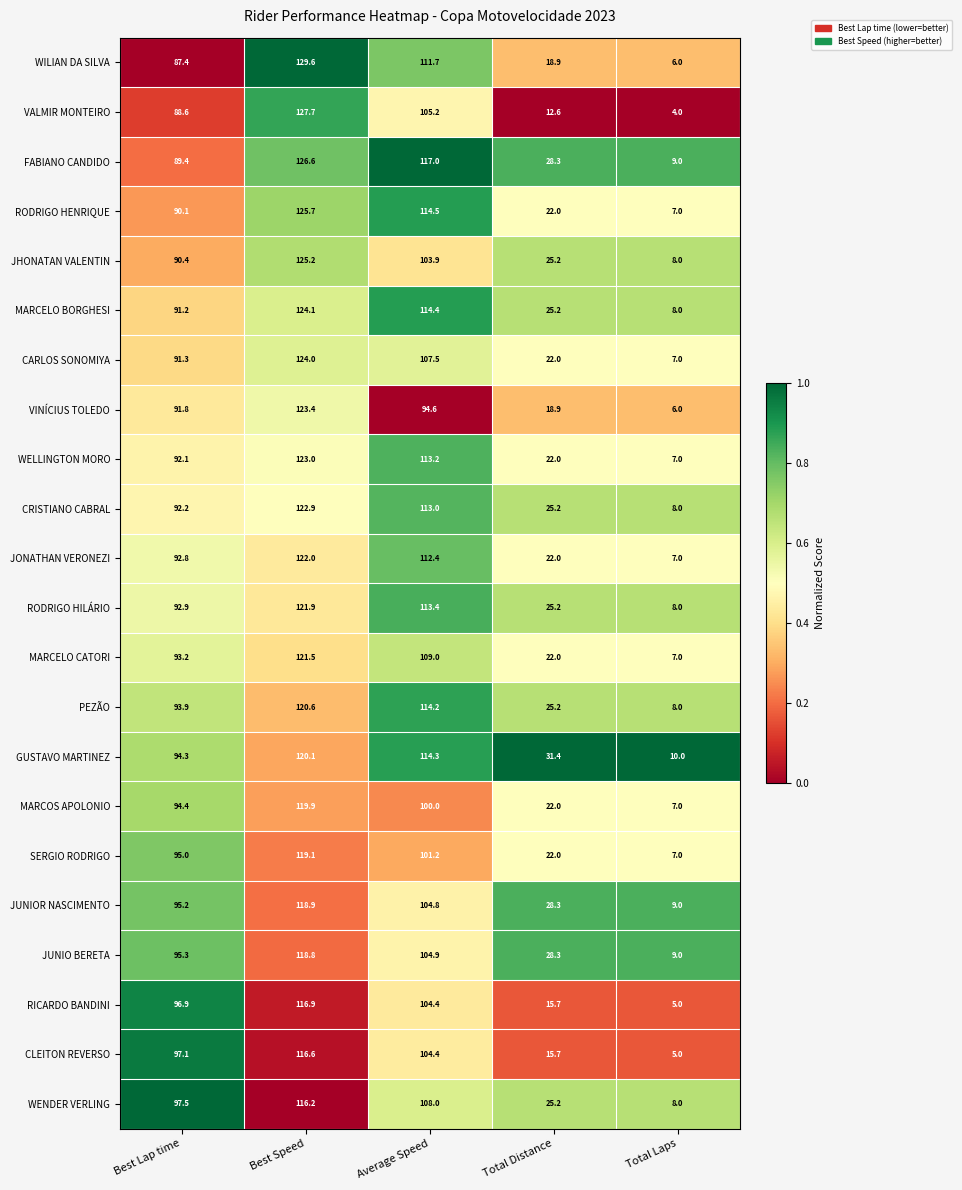

List the series in order of their peak value, lowest first.

WENDER VERLING, CLEITON REVERSO, RICARDO BANDINI, JUNIO BERETA, JUNIOR NASCIMENTO, SERGIO RODRIGO, MARCOS APOLONIO, GUSTAVO MARTINEZ, PEZÃO, MARCELO CATORI, RODRIGO HILÁRIO, JONATHAN VERONEZI, CRISTIANO CABRAL, WELLINGTON MORO, VINÍCIUS TOLEDO, CARLOS SONOMIYA, MARCELO BORGHESI, JHONATAN VALENTIN, RODRIGO HENRIQUE, FABIANO CANDIDO, VALMIR MONTEIRO, WILIAN DA SILVA